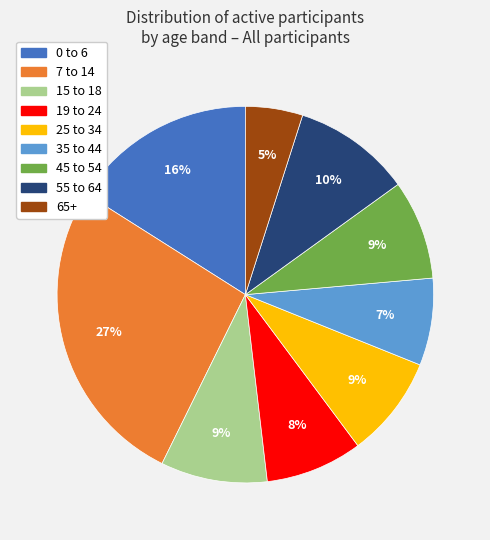

Is there any slice that represents more than half of the pie?

No